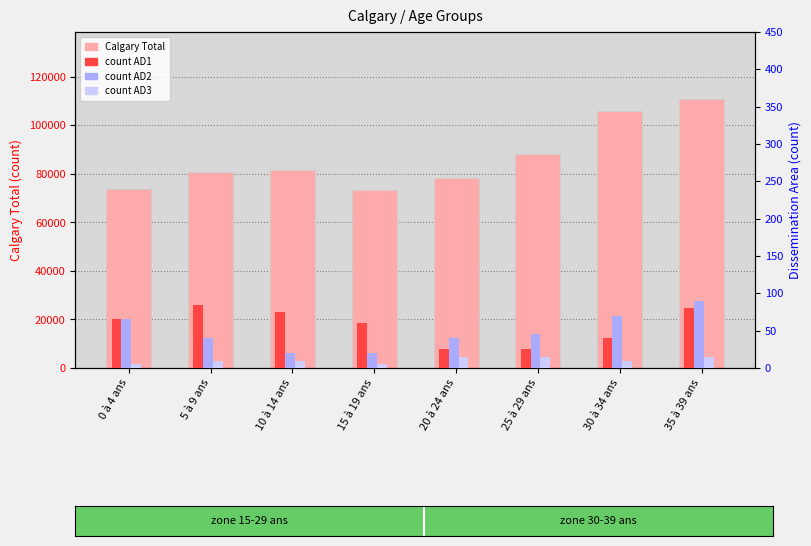

What is the value of the AD 48060179 Total bar at the 5th from the left?

40